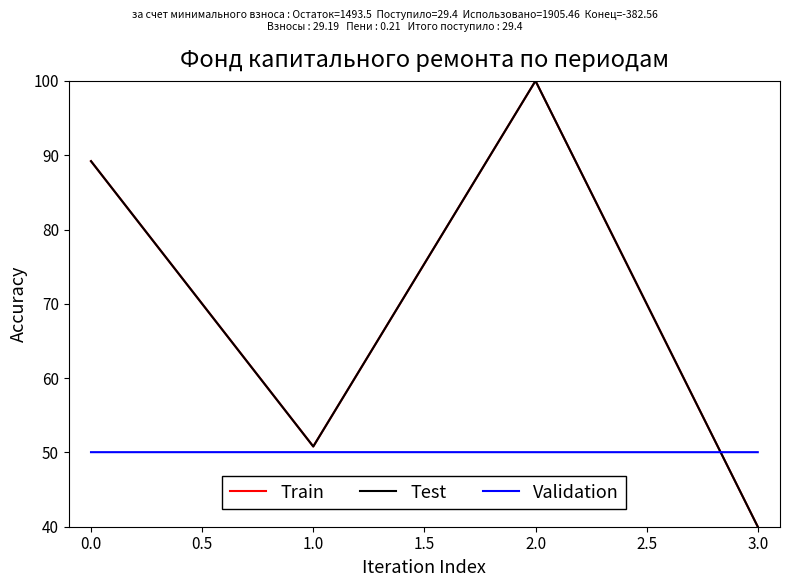

What are all the series names shown in the legend?

Train, Test, Validation